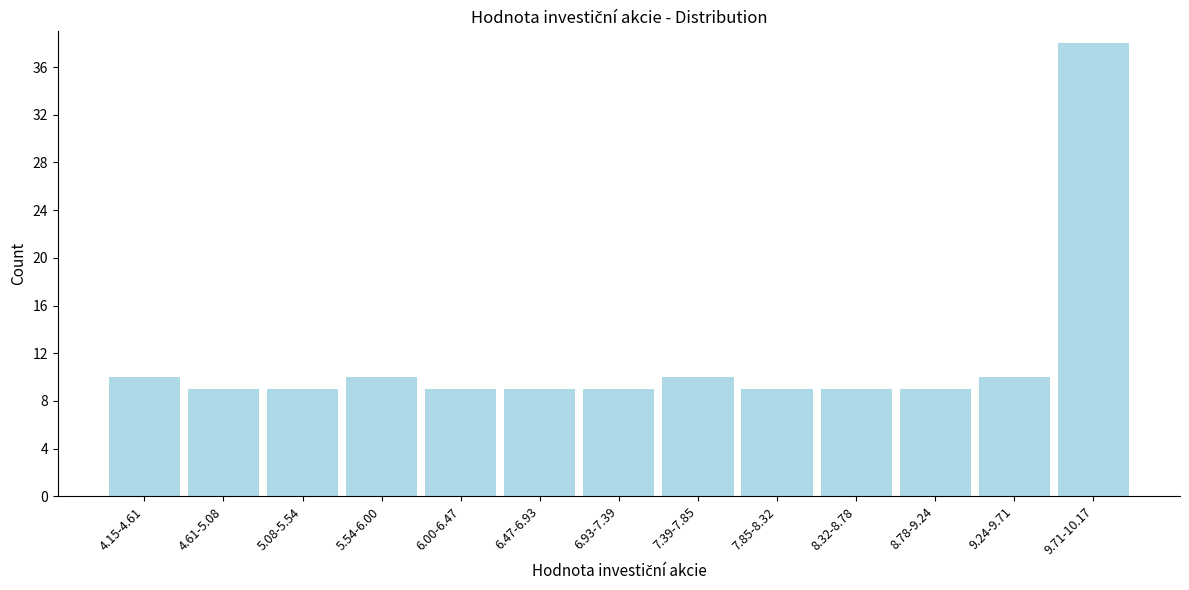

Reading left to right, extract all data points from this chart.

4.15-4.61=10	4.61-5.08=9	5.08-5.54=9	5.54-6.00=10	6.00-6.47=9	6.47-6.93=9	6.93-7.39=9	7.39-7.85=10	7.85-8.32=9	8.32-8.78=9	8.78-9.24=9	9.24-9.71=10	9.71-10.17=38